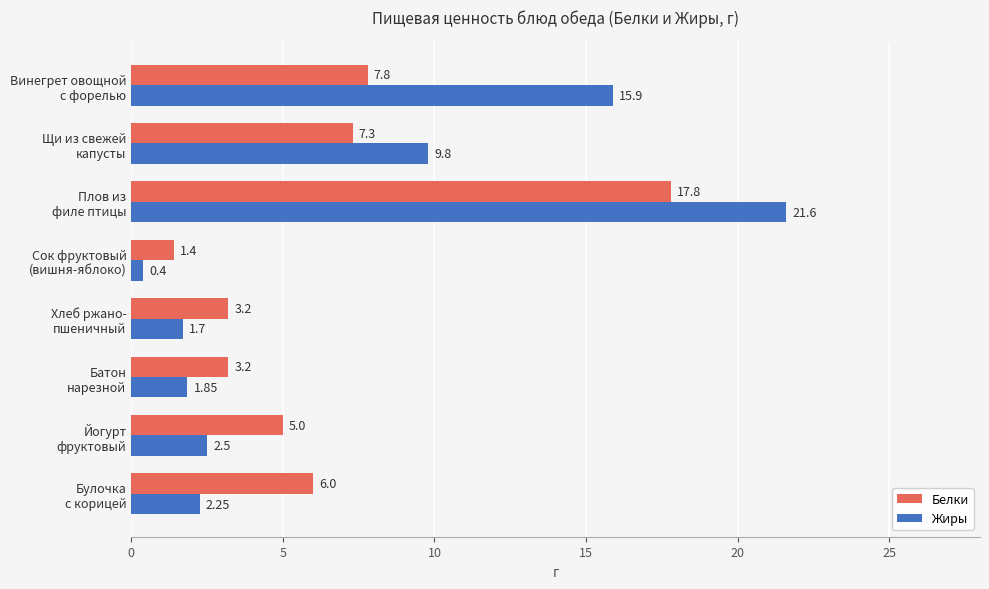

List the series in order of their overall mean, highest first.

Жиры, Белки